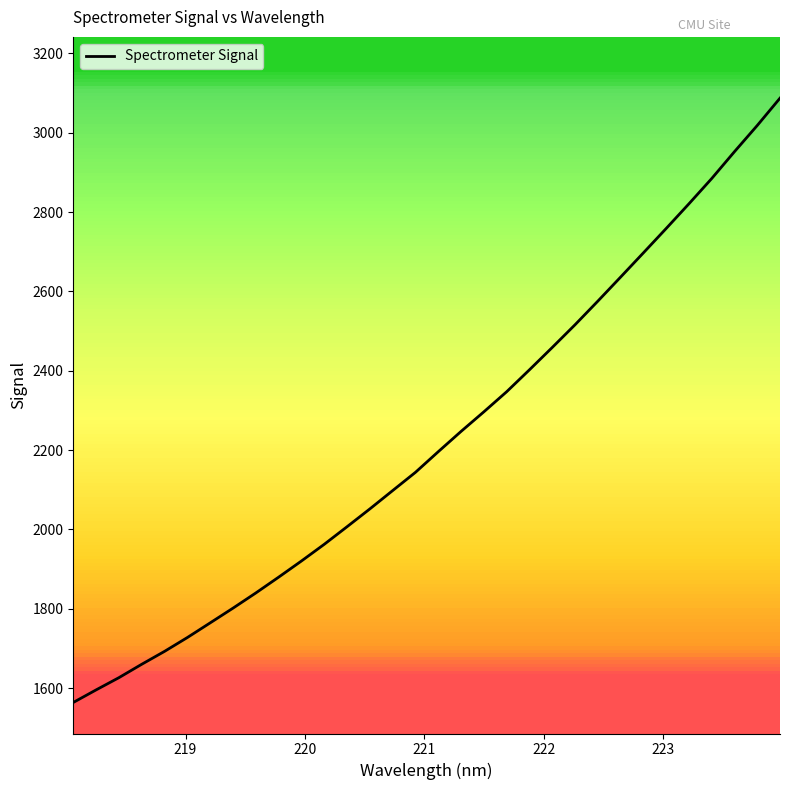

How many lines are shown in the chart?

1